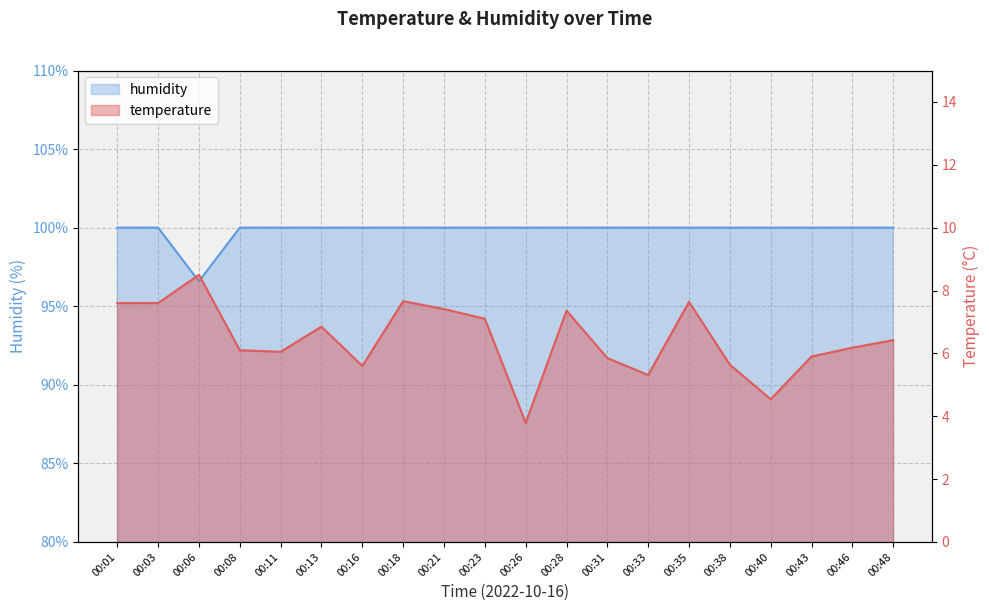

Which category has the lowest value in the humidity series?

00:06